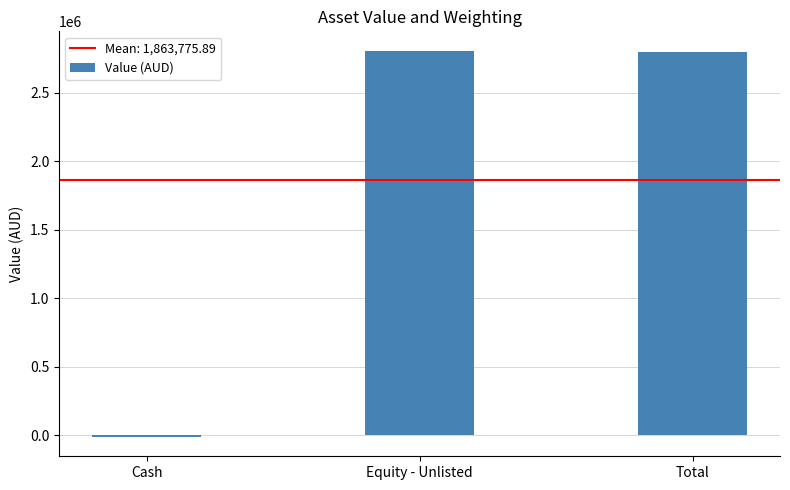

Approximately how many times larger is the value at Total compared to Equity - Unlisted?

1.0